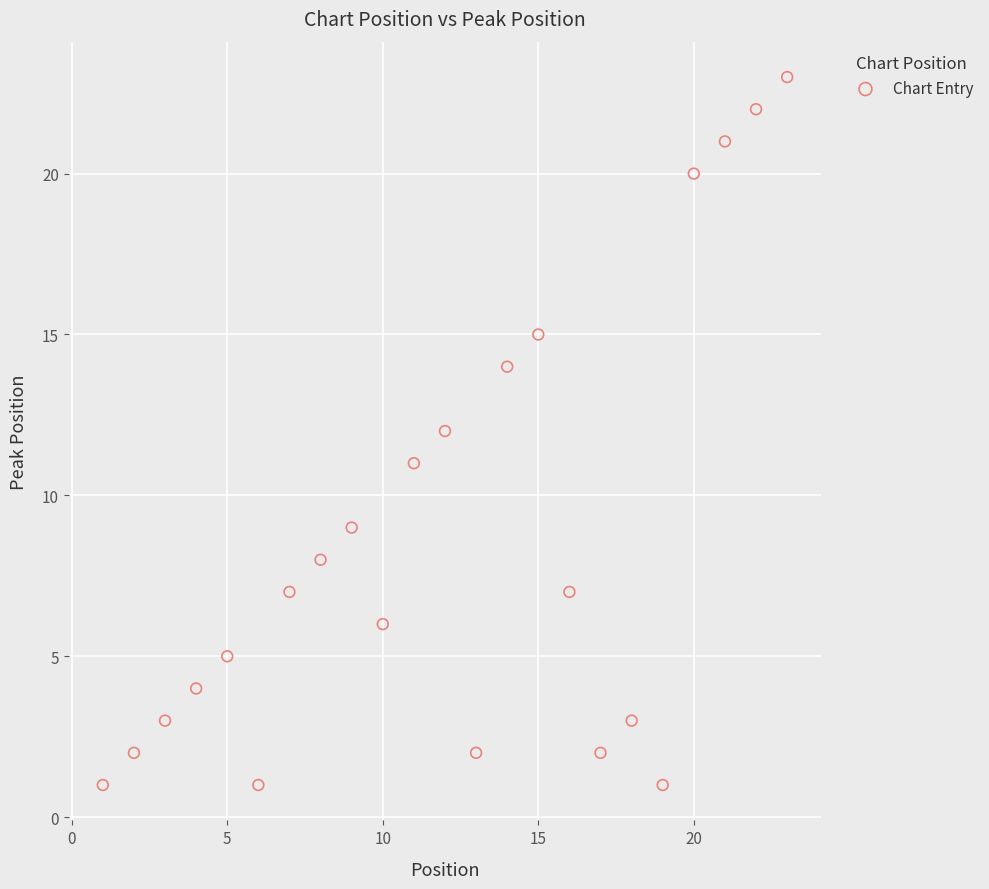

What is the range of Y values (max minus min)?

22